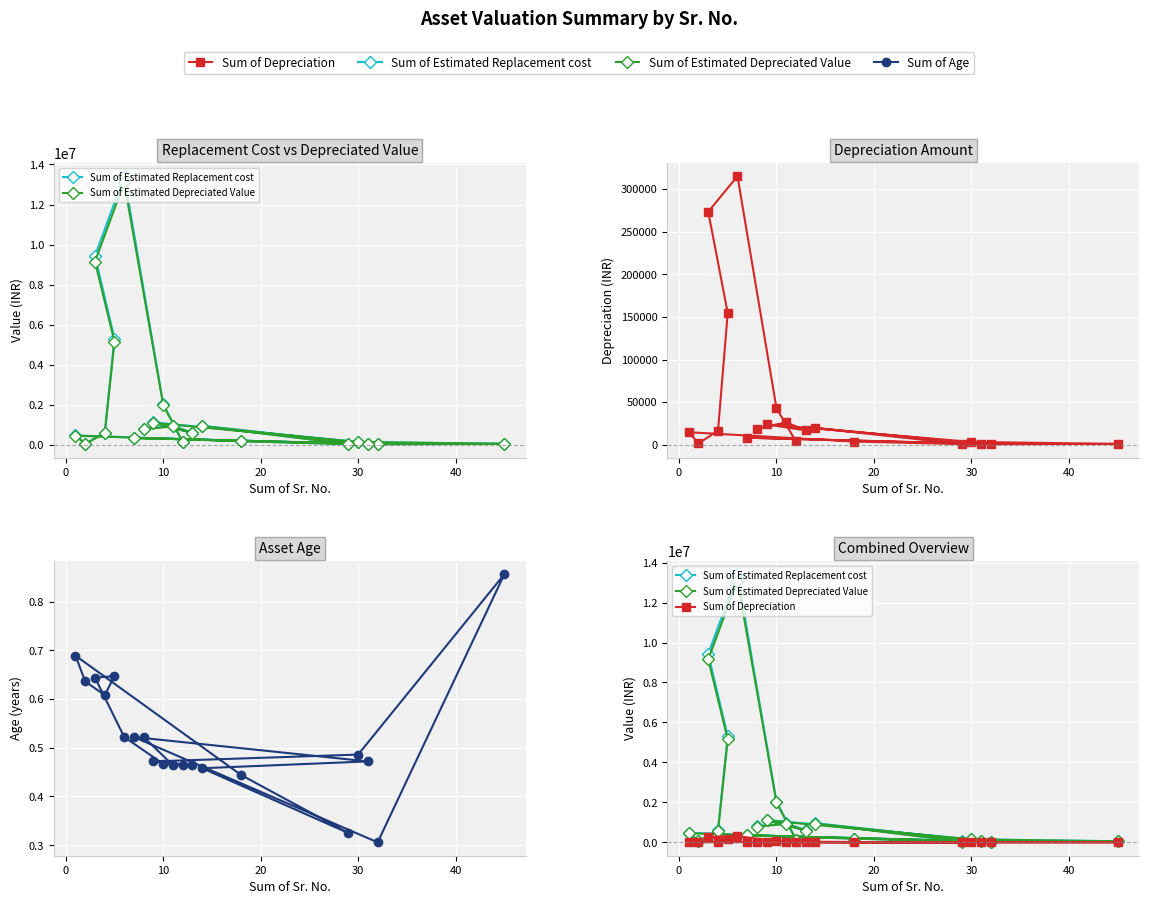

Rank the series by their maximum value, from highest to lowest.

Sum of Estimated Replacement cost, Sum of Estimated Depreciated Value, Sum of Depreciation, Sum of Age